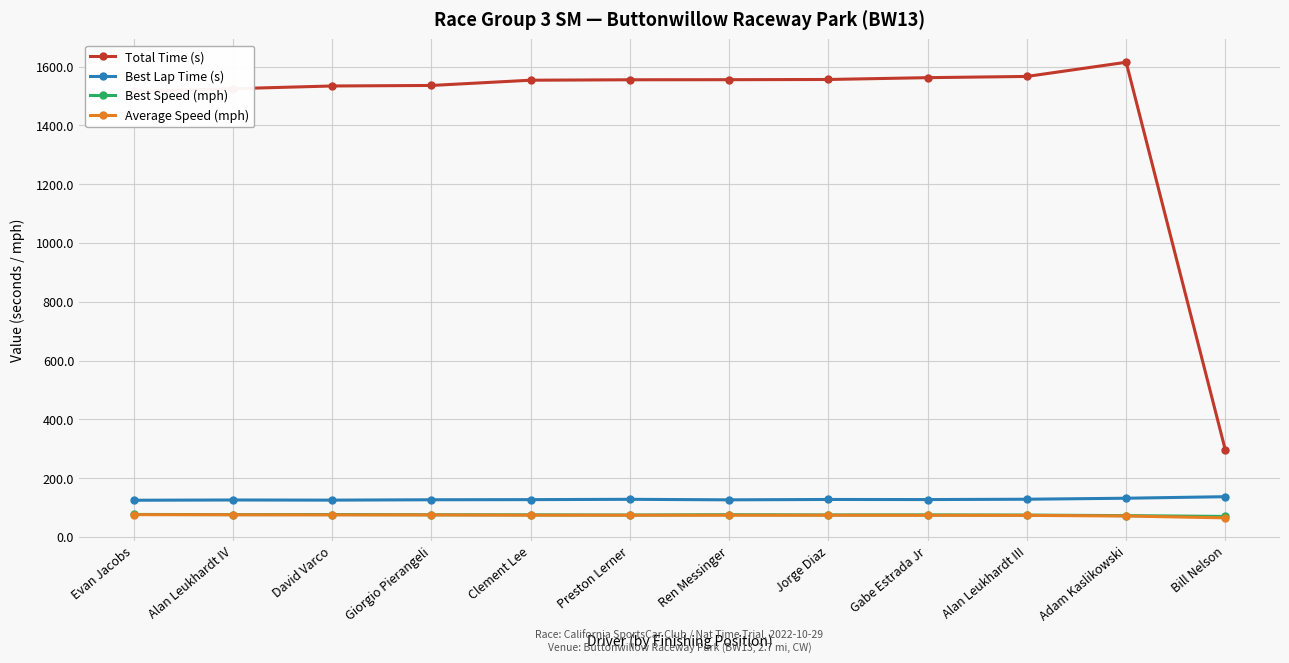

What is the approximate value of Best Lap Time (s) at Clement Lee?

127.4